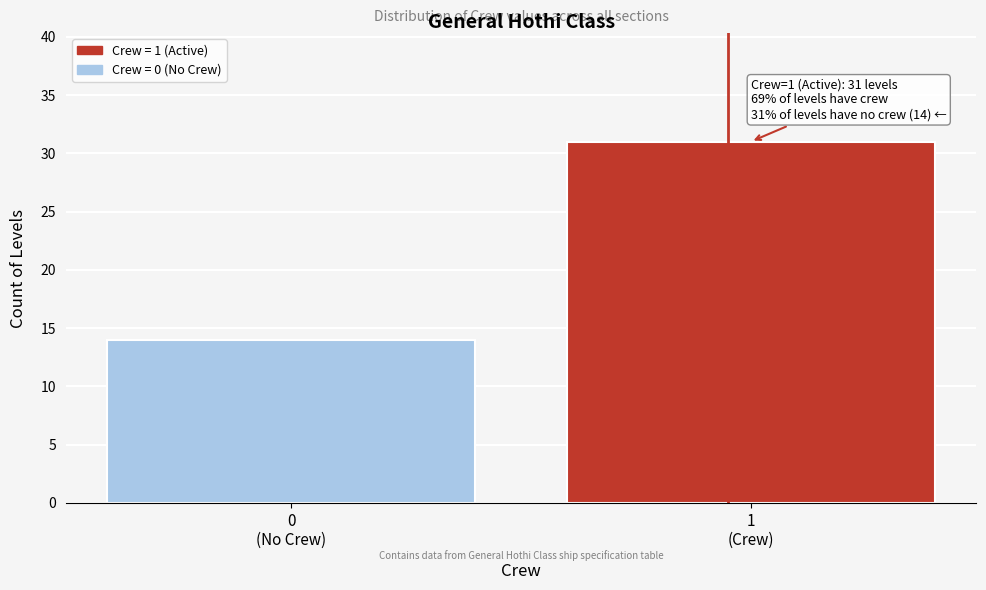

Reading left to right, what are all the values shown in this chart?

14	31